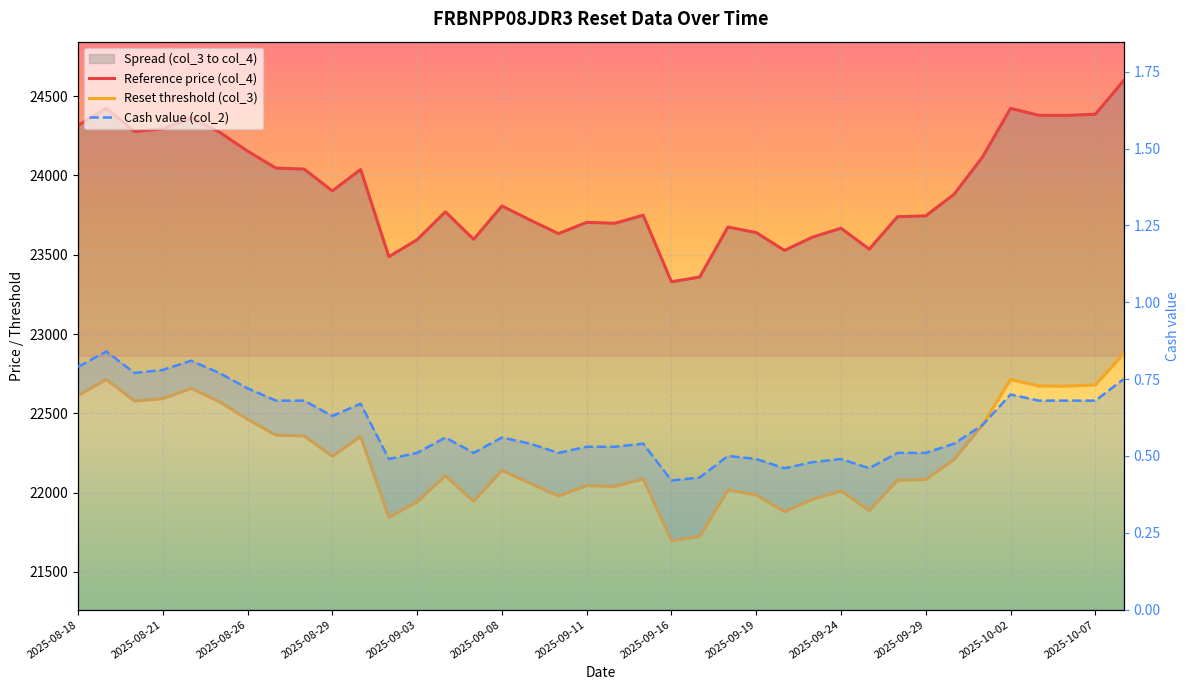

What is the minimum value for Reset threshold (col_3)?

21696.2